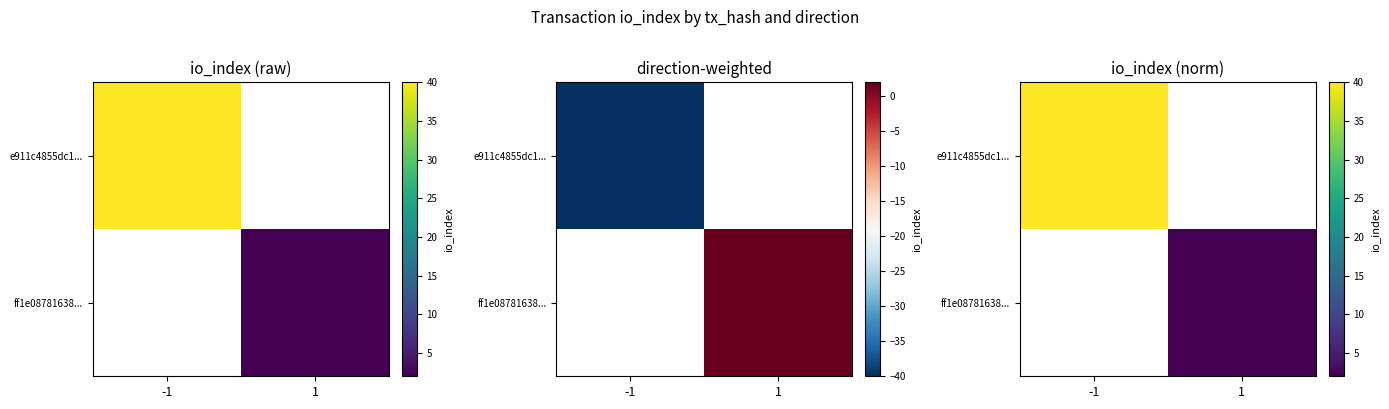

The value of e911c4855dc1... at -1 is 40.0. True or false?

True